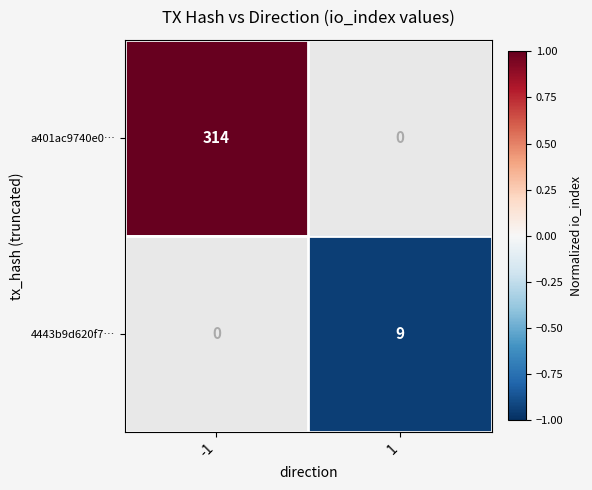

Count the number of categories in the chart.

2